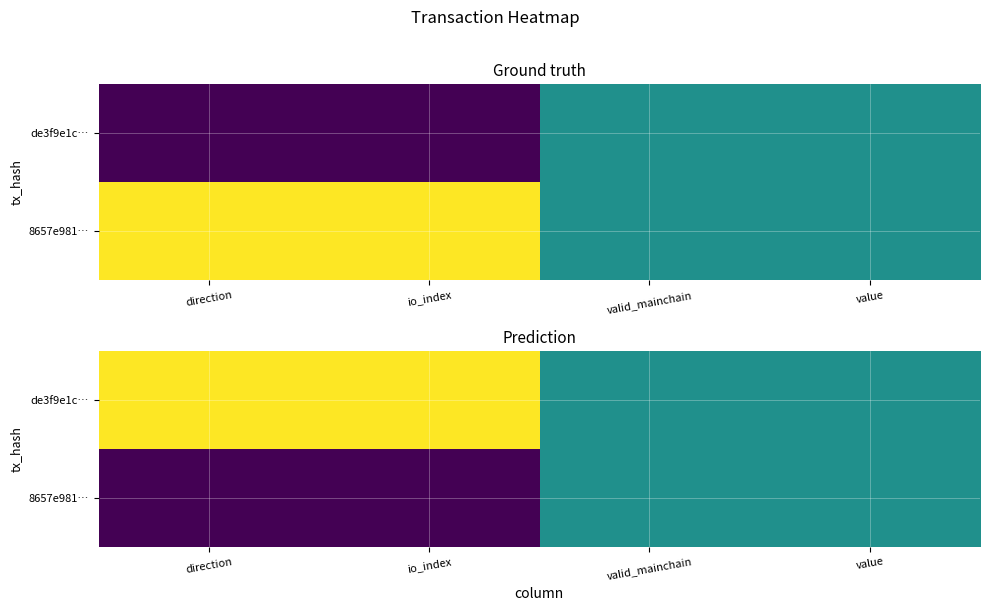

How many data points in de3f9e1c… are less than 1?

2